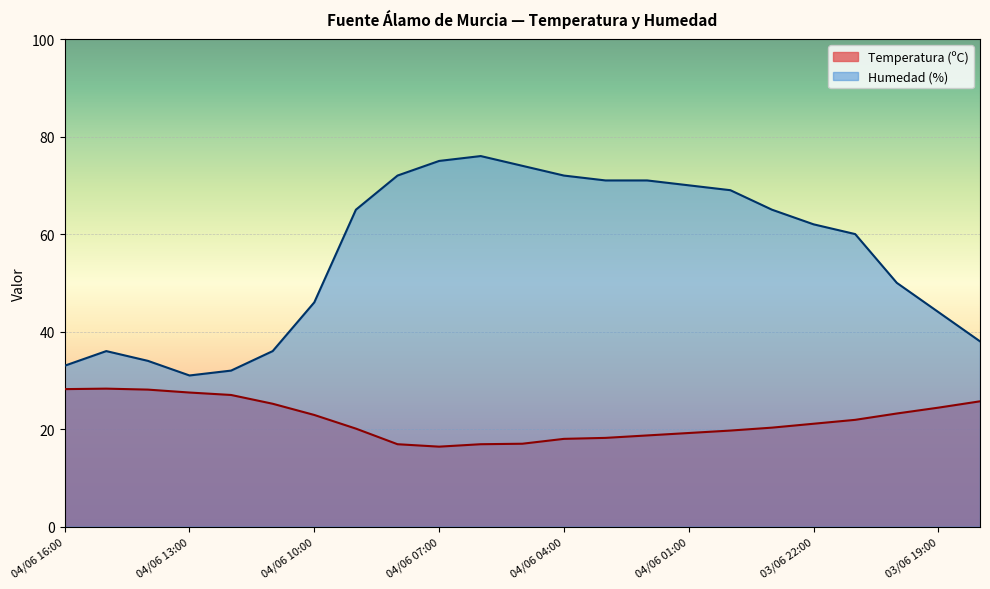

What is the difference between the highest and lowest values at 03/06 18:00?

12.3